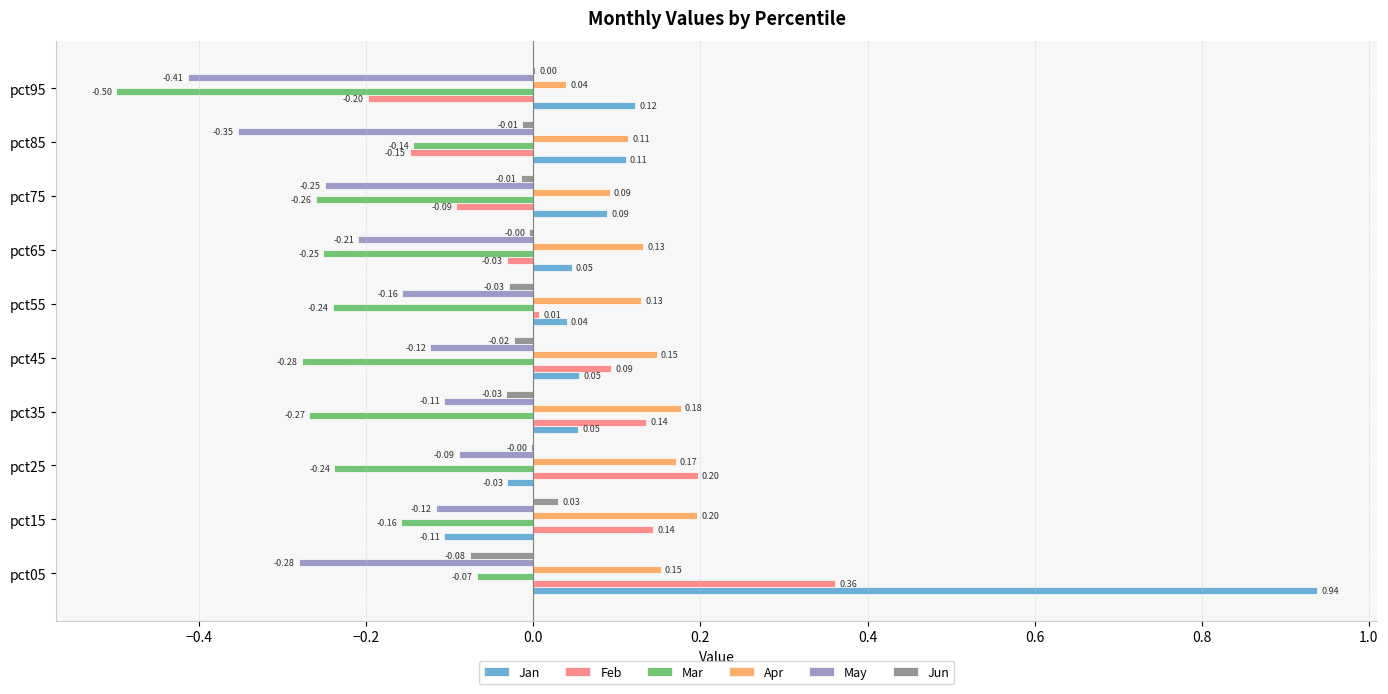

Which series has the largest total across all categories?

Apr